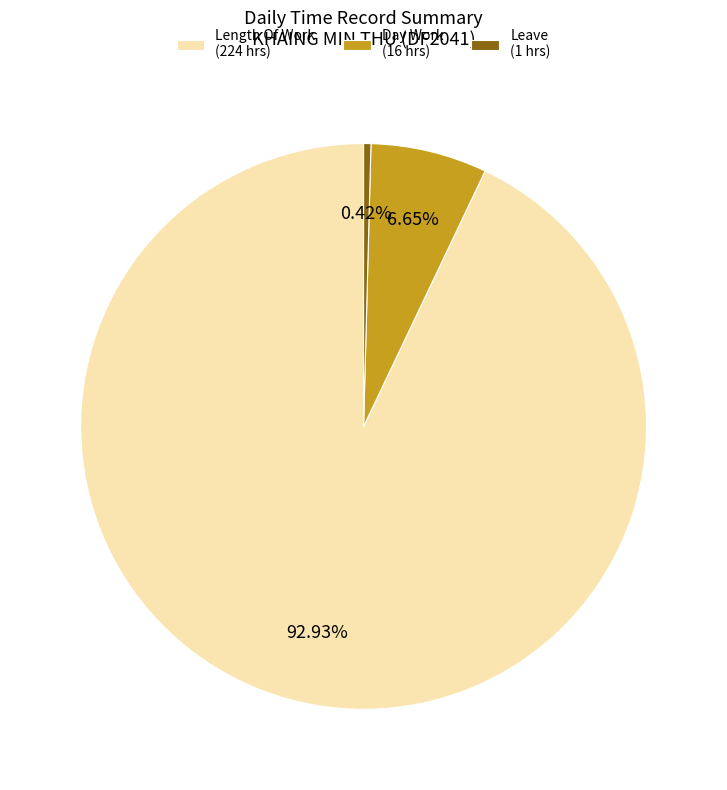

Is there any slice that represents more than half of the pie?

Yes